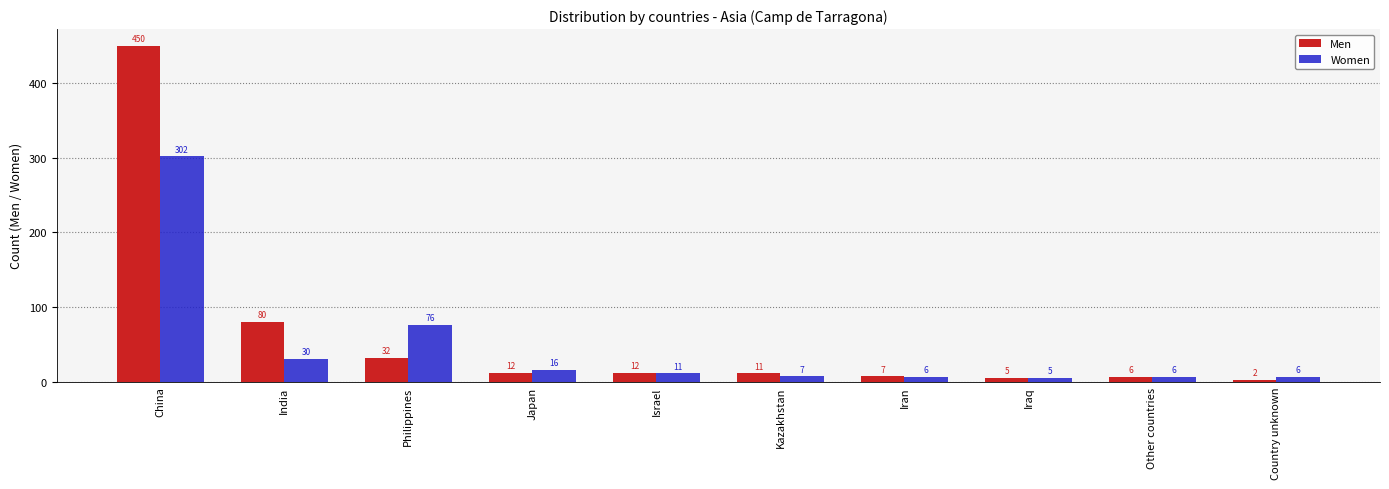

What is the difference between the Women values at Iran and Philippines?

70